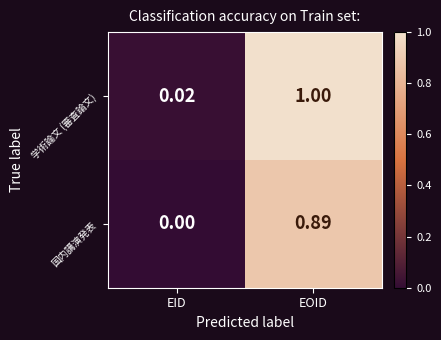

List the series in order of their peak value, highest first.

学術論文 (審査論文), 国内講演発表